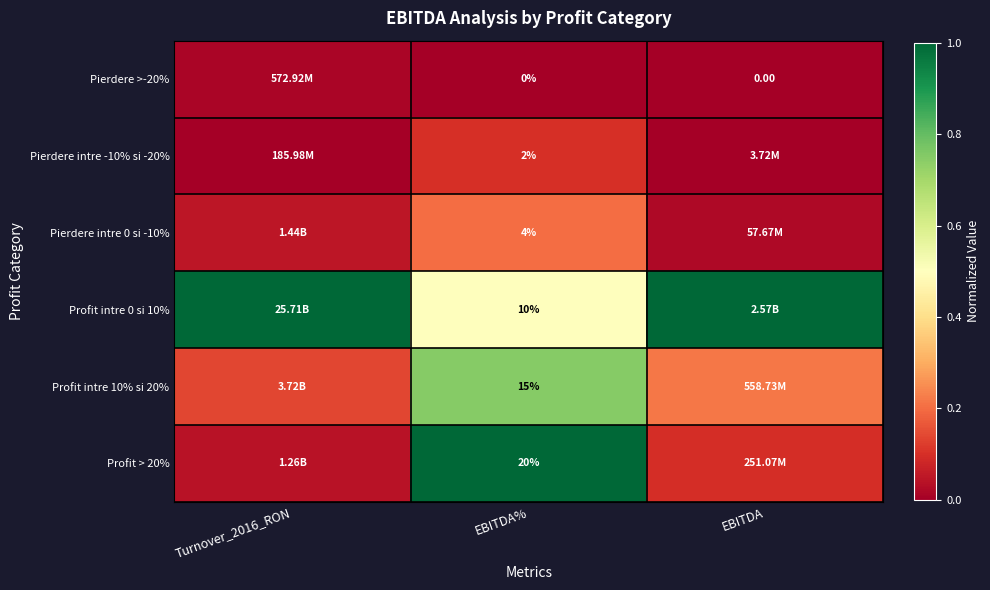

Is the value of Profit intre 0 si 10% at EBITDA% greater than the value of Profit intre 10% si 20% at EBITDA%?

No